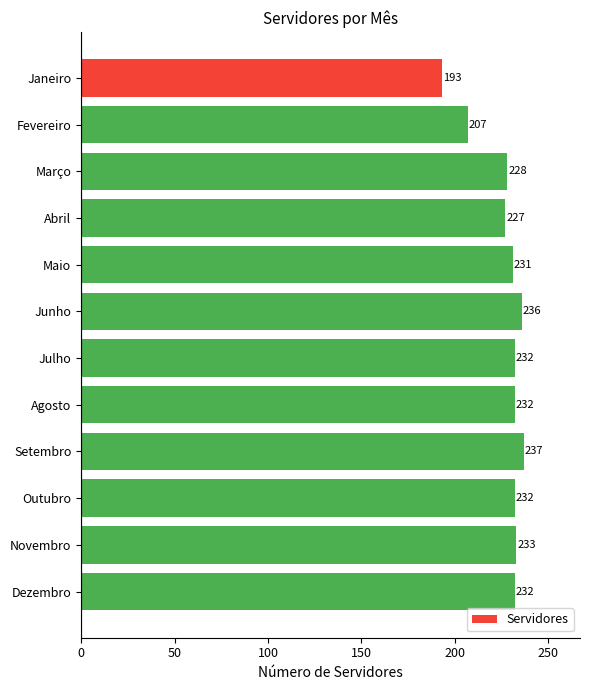

Reading top to bottom, what are all the values shown in this chart?

Janeiro=193	Fevereiro=207	Março=228	Abril=227	Maio=231	Junho=236	Julho=232	Agosto=232	Setembro=237	Outubro=232	Novembro=233	Dezembro=232